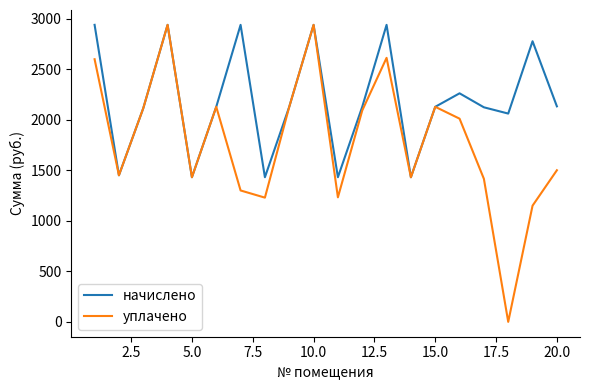

What is the highest value of the начислено series?

2938.3